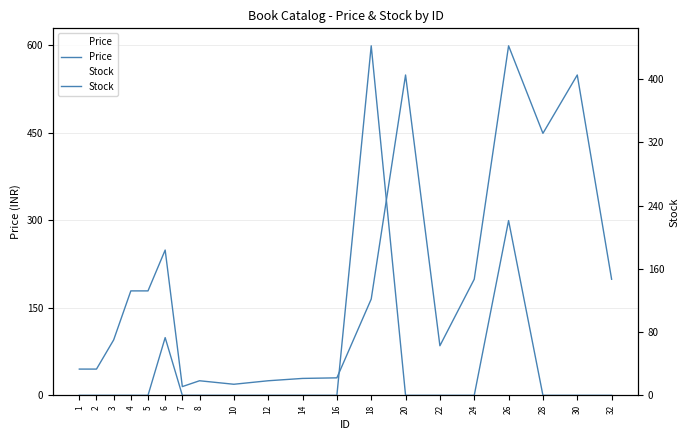

How many data points does each series have?

20